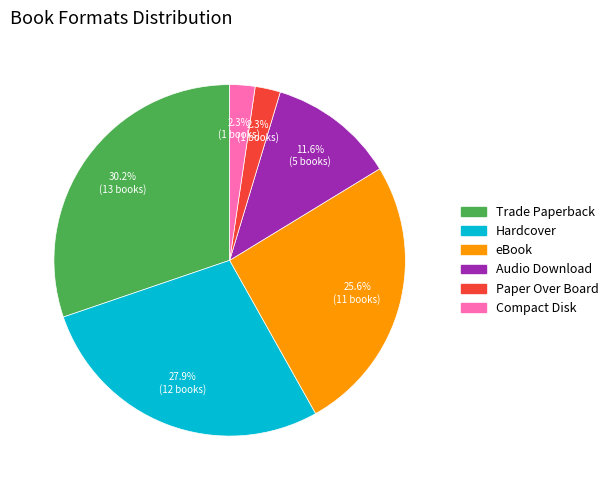

What percentage is NOT represented by Hardcover?

72.1%